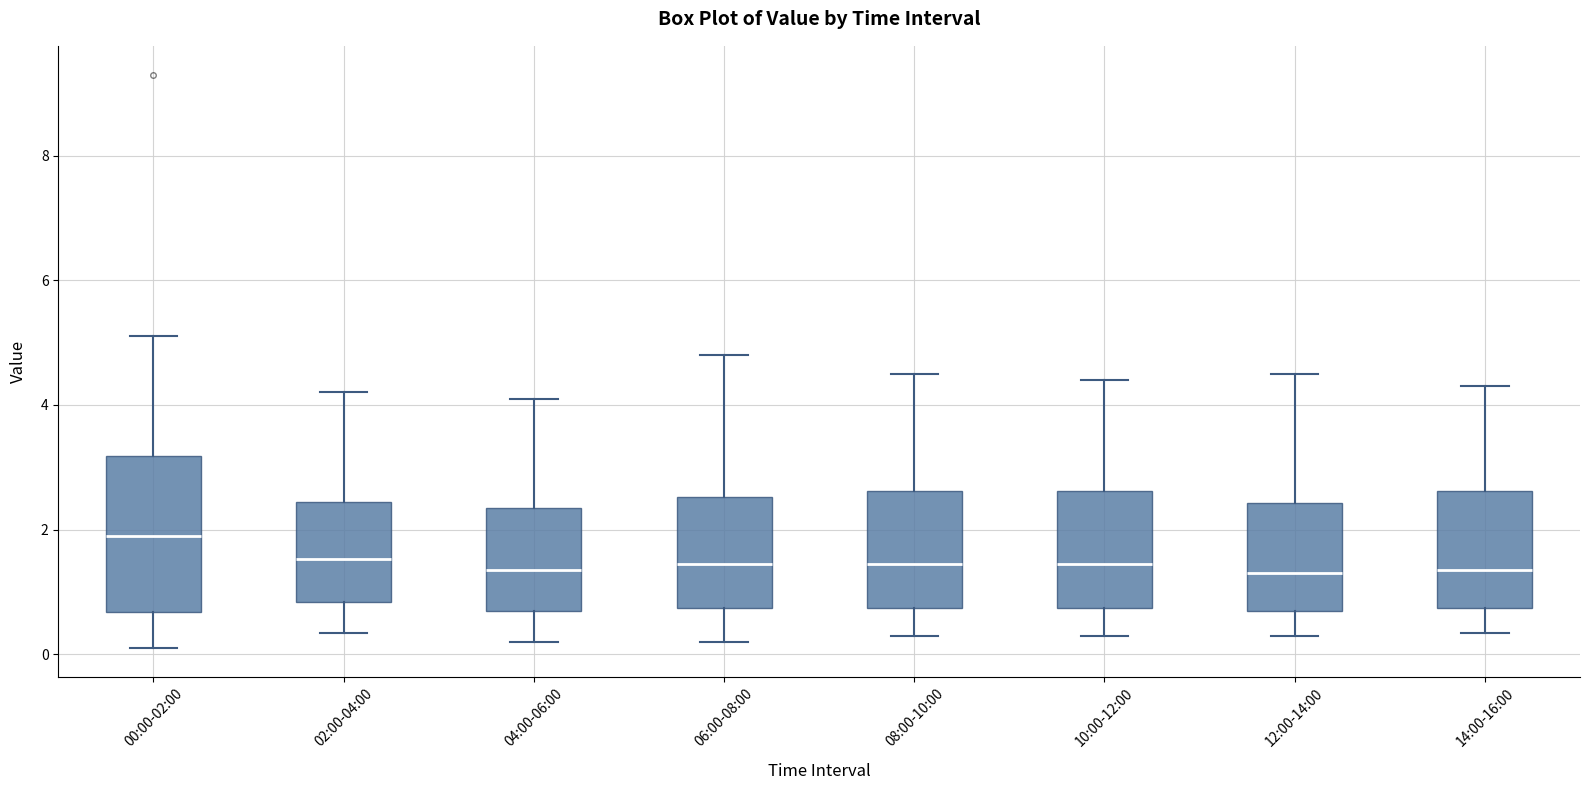

Reading left to right, read every box against the y-axis: the position of its median line, the range the box covers, and the ends of its whiskers. The values are not printed on the chart, so give them approximately, as read against the axis.

00:00-02:00: median 2.0, box 0.6 to 3.2, whiskers 0.2 to 5.2
02:00-04:00: median 1.6, box 0.8 to 2.4, whiskers 0.4 to 4.2
04:00-06:00: median 1.4, box 0.6 to 2.4, whiskers 0.2 to 4.2
06:00-08:00: median 1.4, box 0.8 to 2.6, whiskers 0.2 to 4.8
08:00-10:00: median 1.4, box 0.8 to 2.6, whiskers 0.4 to 4.6
10:00-12:00: median 1.4, box 0.8 to 2.6, whiskers 0.4 to 4.4
12:00-14:00: median 1.4, box 0.6 to 2.4, whiskers 0.4 to 4.6
14:00-16:00: median 1.4, box 0.8 to 2.6, whiskers 0.4 to 4.4